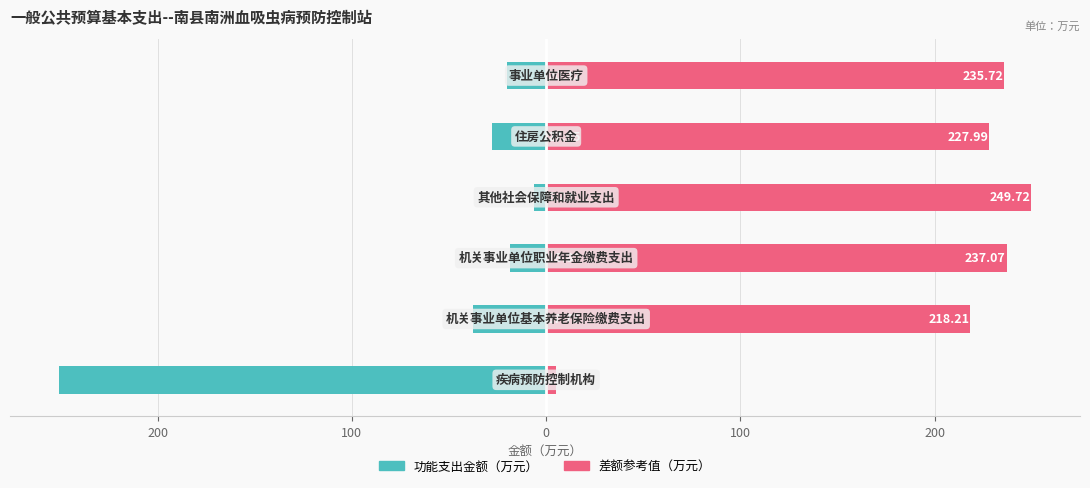

What are all the series names shown in the legend?

功能支出金额, 差额参考值